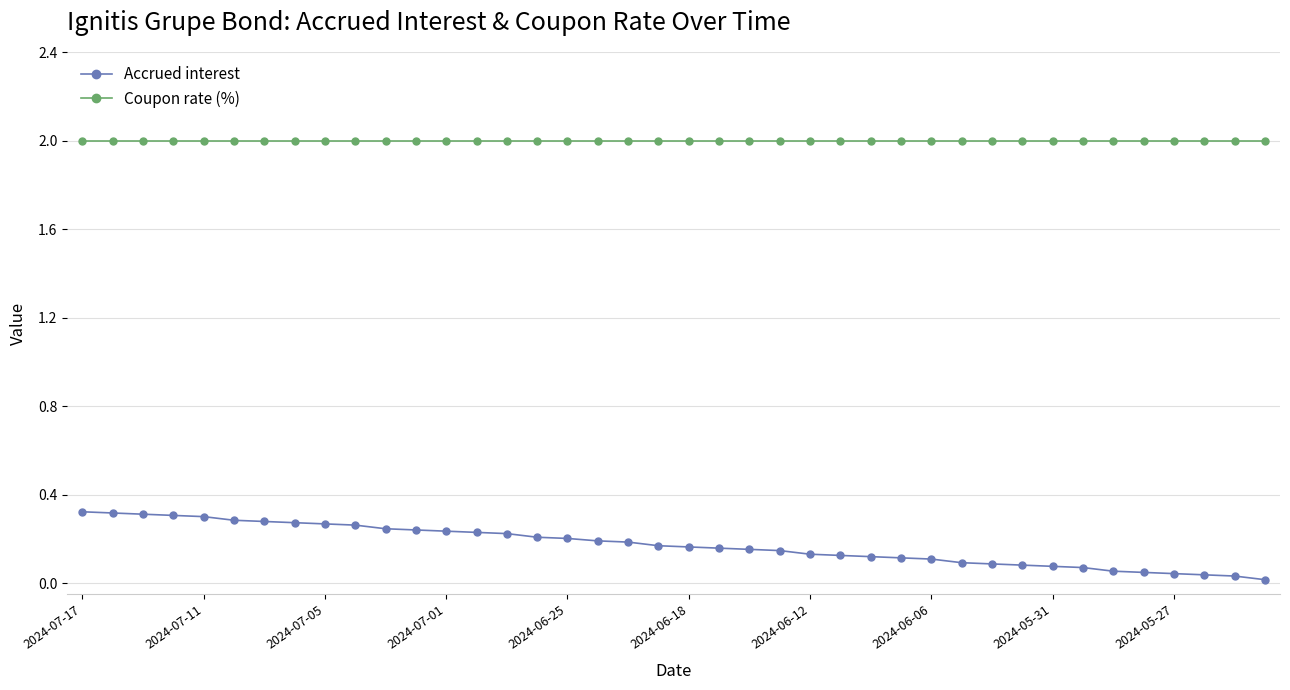

What are all the series names shown in the legend?

Accrued interest, Coupon rate (%)